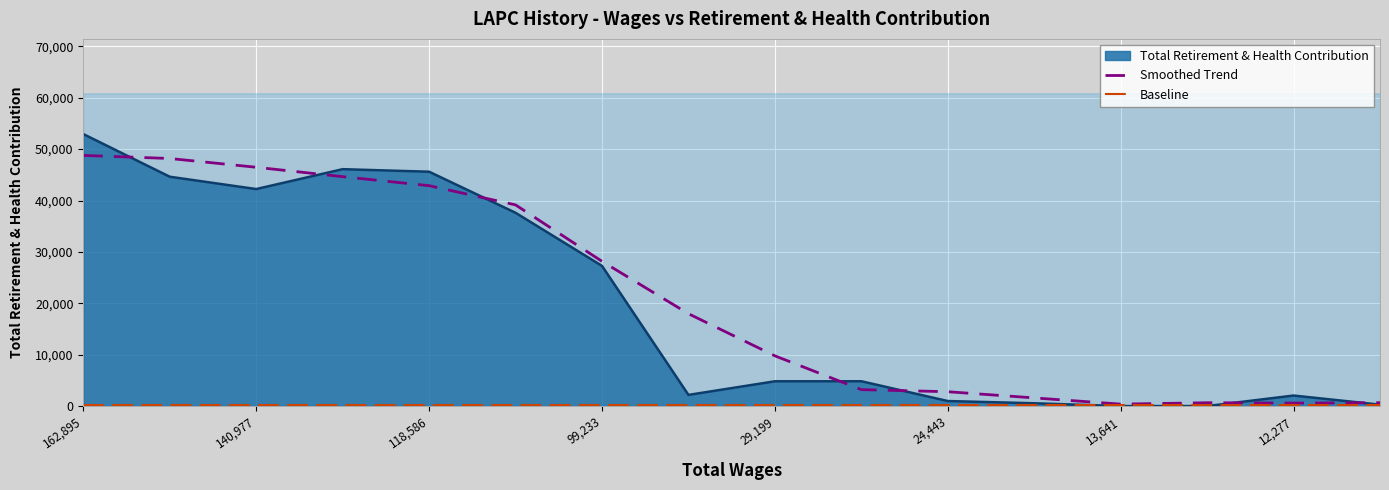

Between 29199 and 28923, which is larger?

28923